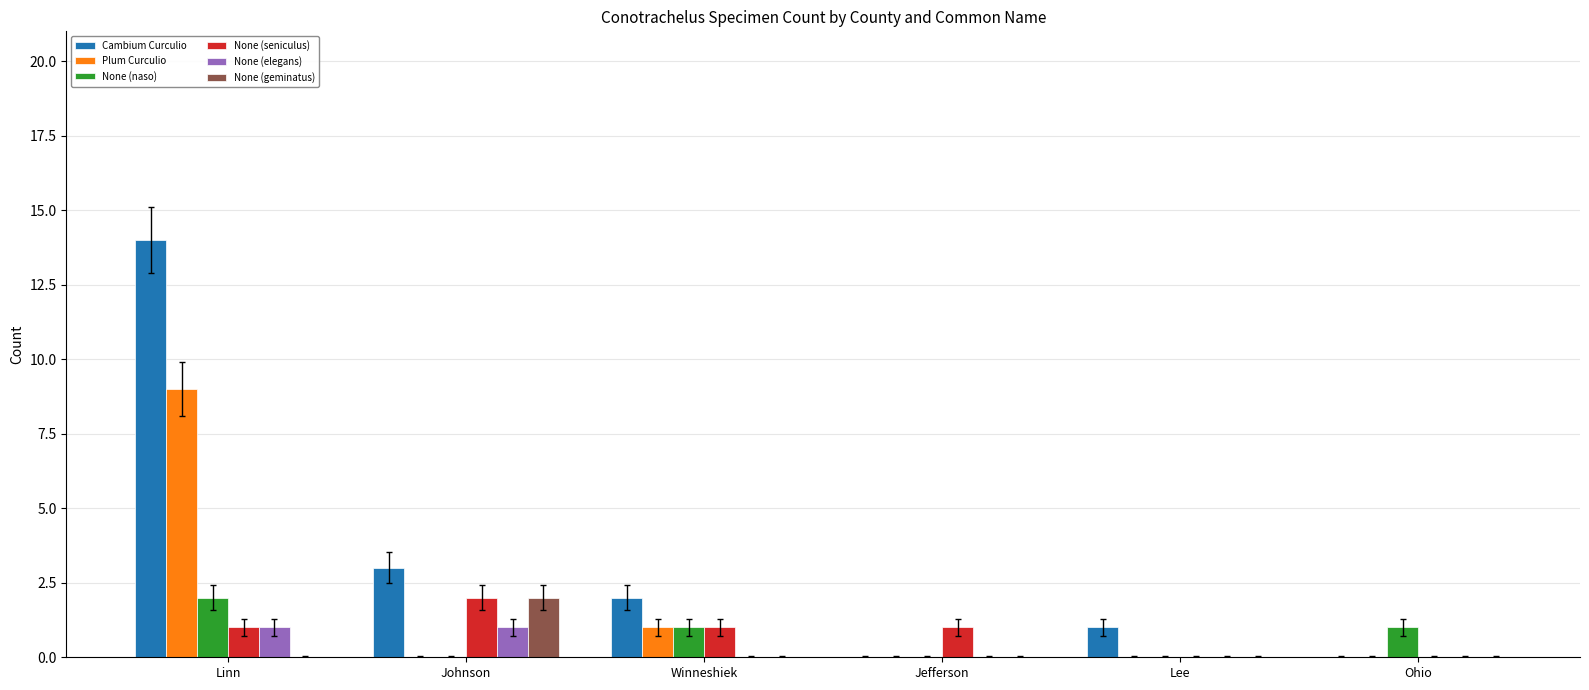

At which category is the sum across all series the highest?

Linn